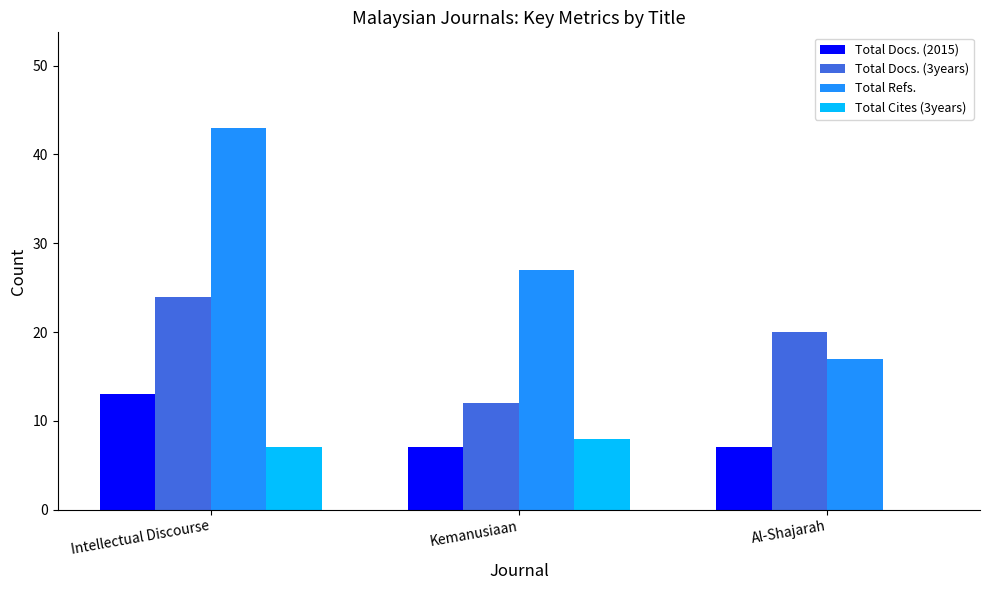

Which series changed the most between Intellectual Discourse and Kemanusiaan?

Total Refs.